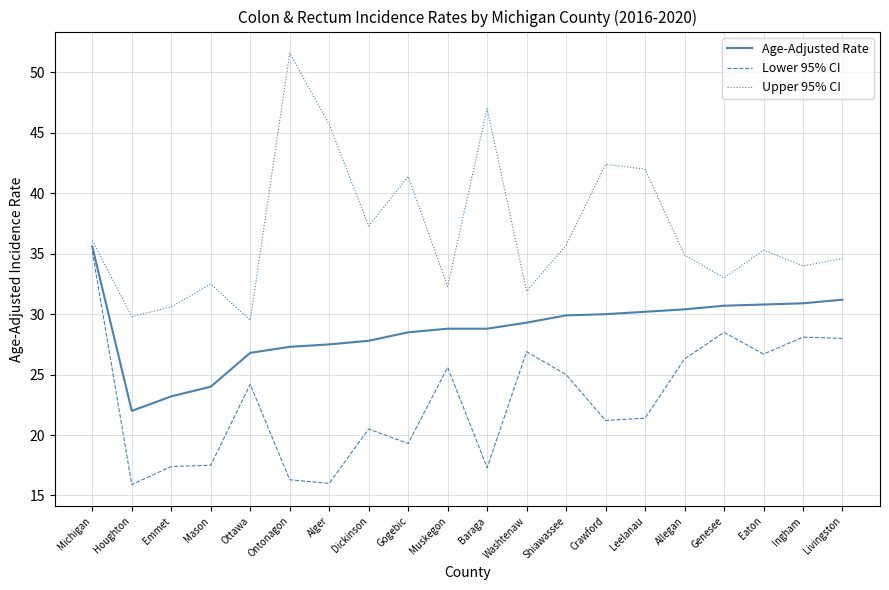

What is the total value across all series at Genesee?

92.2